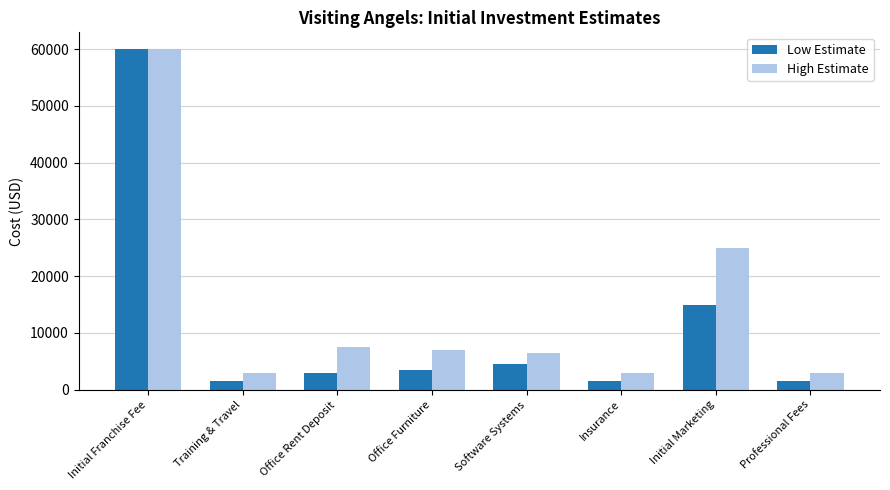

What is the sum of the Low Estimate values at Initial Franchise Fee and Initial Marketing?

74950